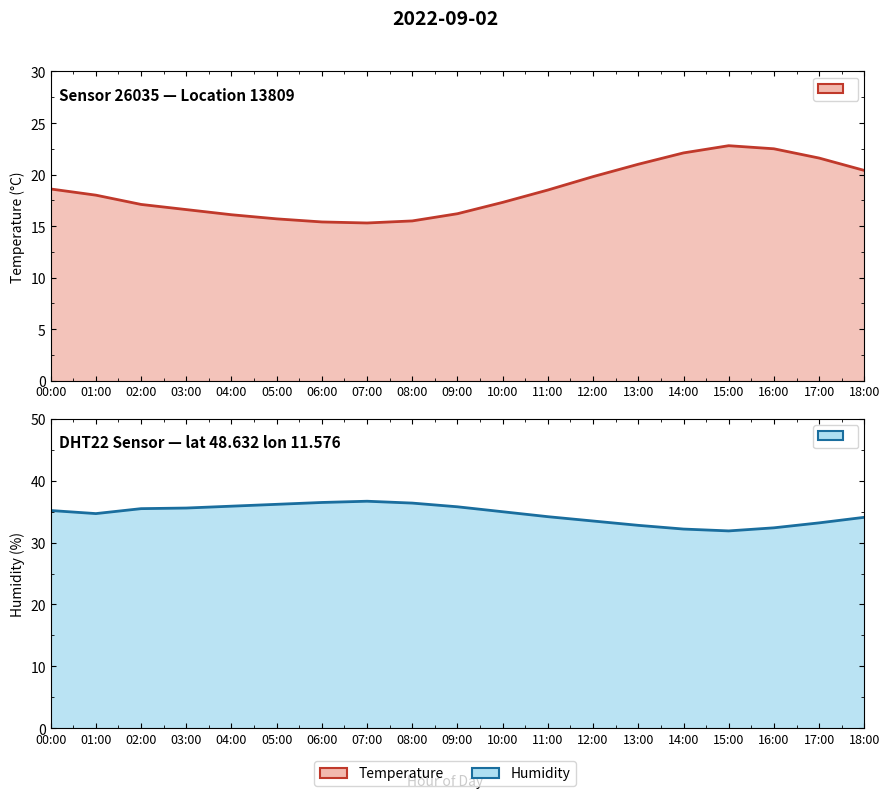

What is the approximate value of humidity at 18:00?

34.1